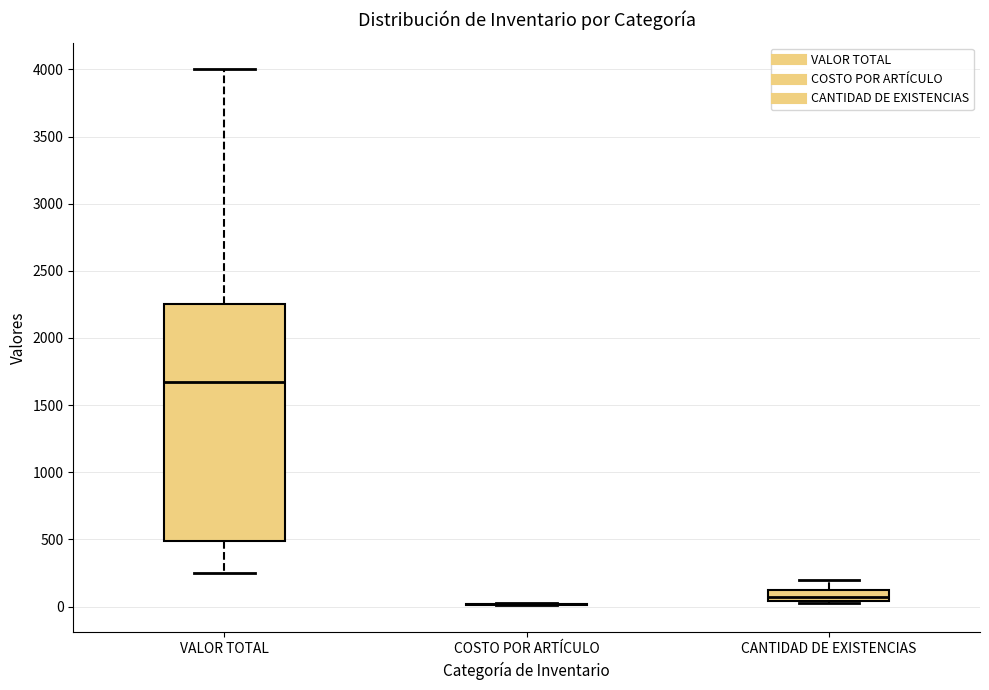

Reading left to right, read every box against the y-axis: the position of its median line, the range the box covers, and the ends of its whiskers. The values are not printed on the chart, so give them approximately, as read against the axis.

VALOR TOTAL: median 1700, box 500 to 2250, whiskers 250 to 4000
COSTO POR ARTÍCULO: box collapsed to a line at 0, whiskers 0 to 50
CANTIDAD DE EXISTENCIAS: median 50 (inside the box), box 50 to 150, whiskers 50 to 200